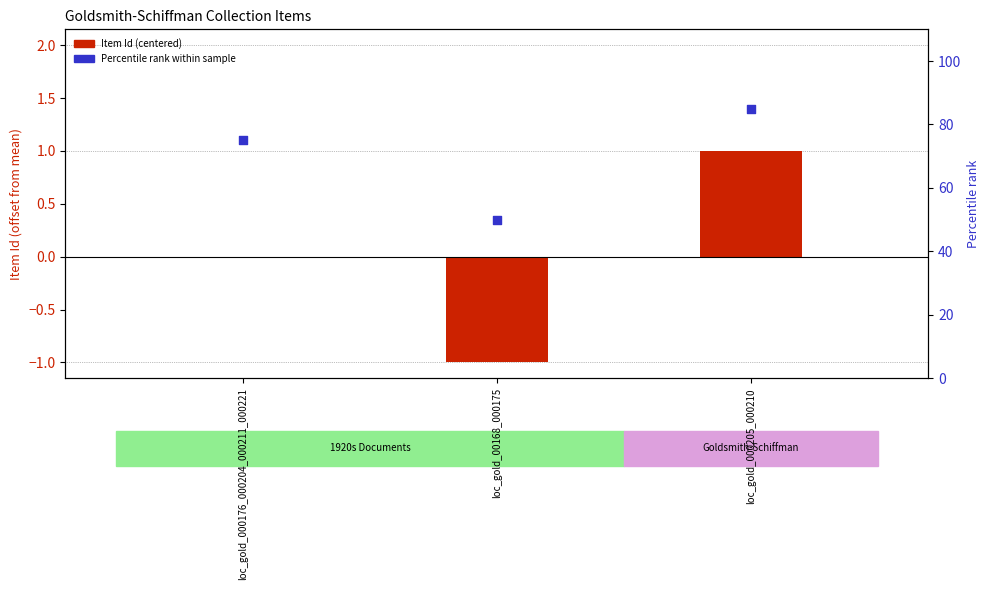

Which series contains the lowest Y value?

Item Id (centered)